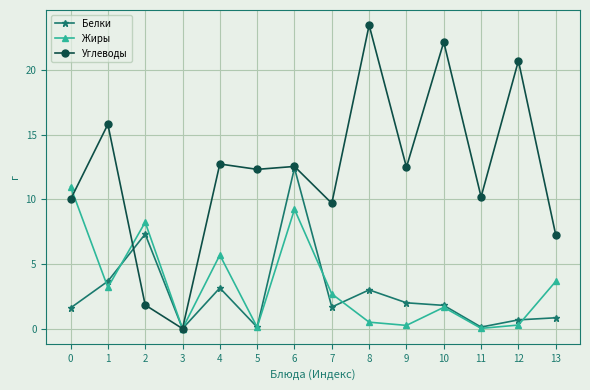

Between 10 and 11, which series saw the biggest shift?

Углеводы